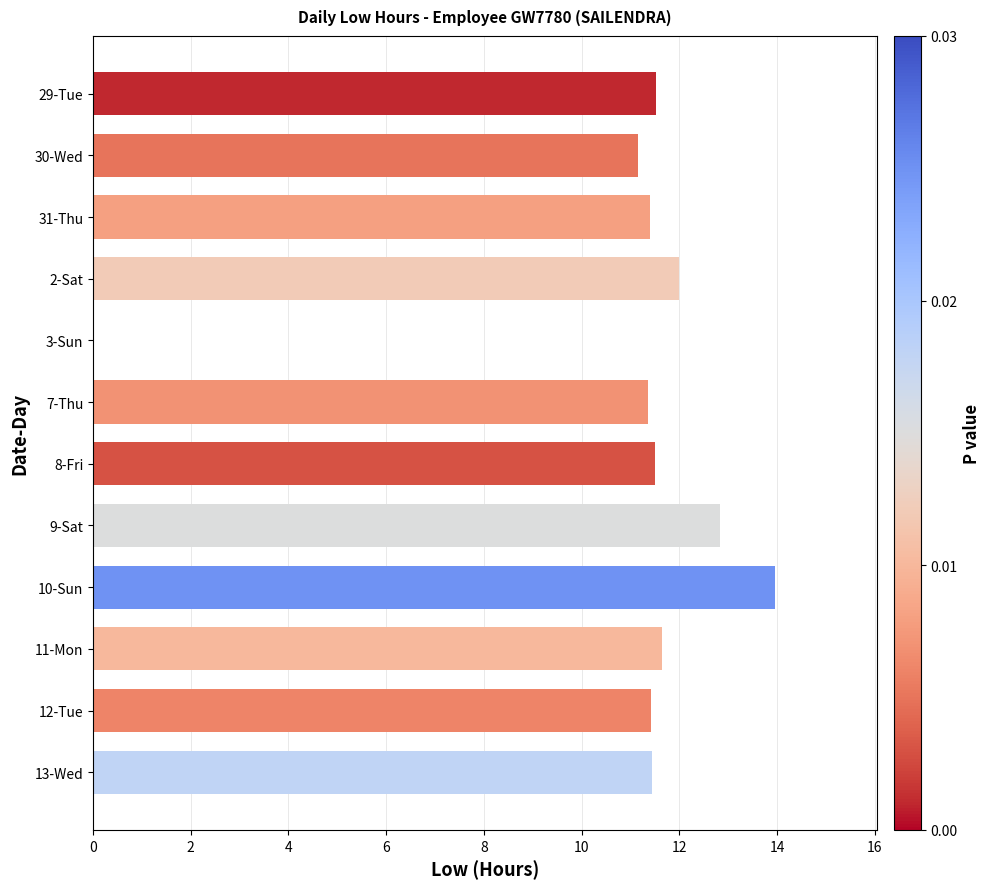

Which category has the highest value across all series?

10-Sun